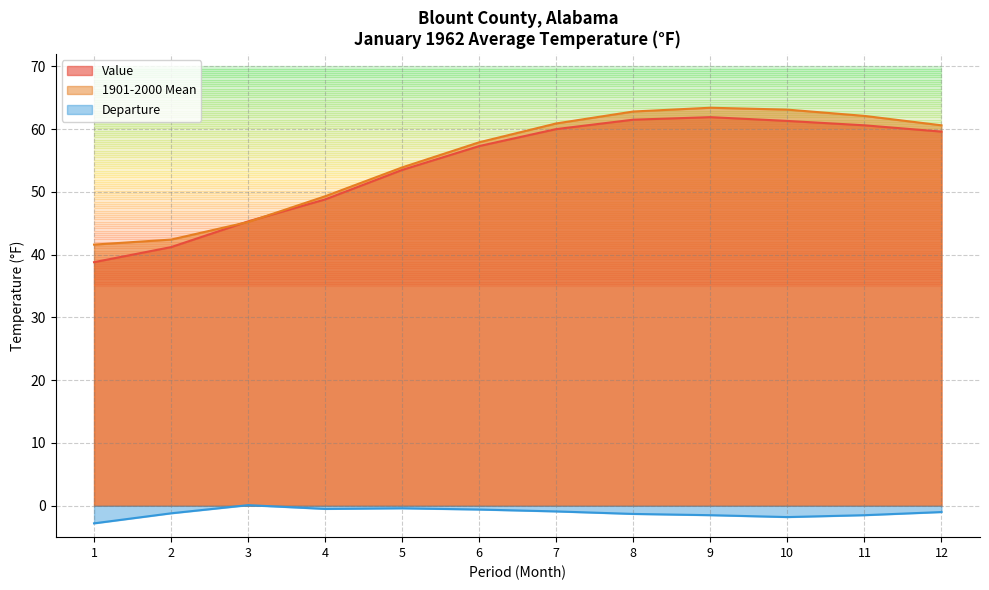

Which series has the largest total across all categories?

1901-2000 Mean